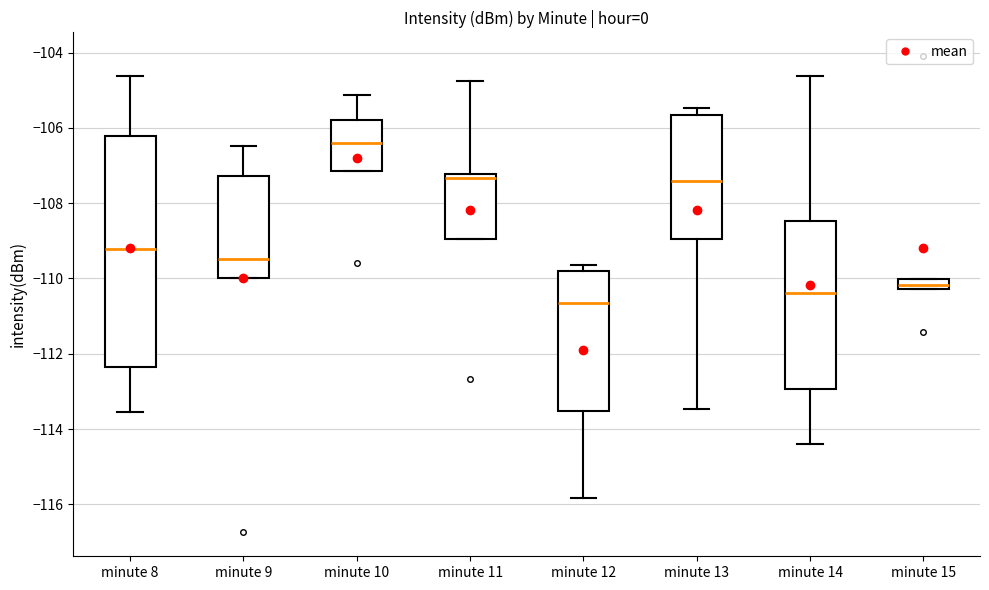

Which box has the highest median line?

minute 10